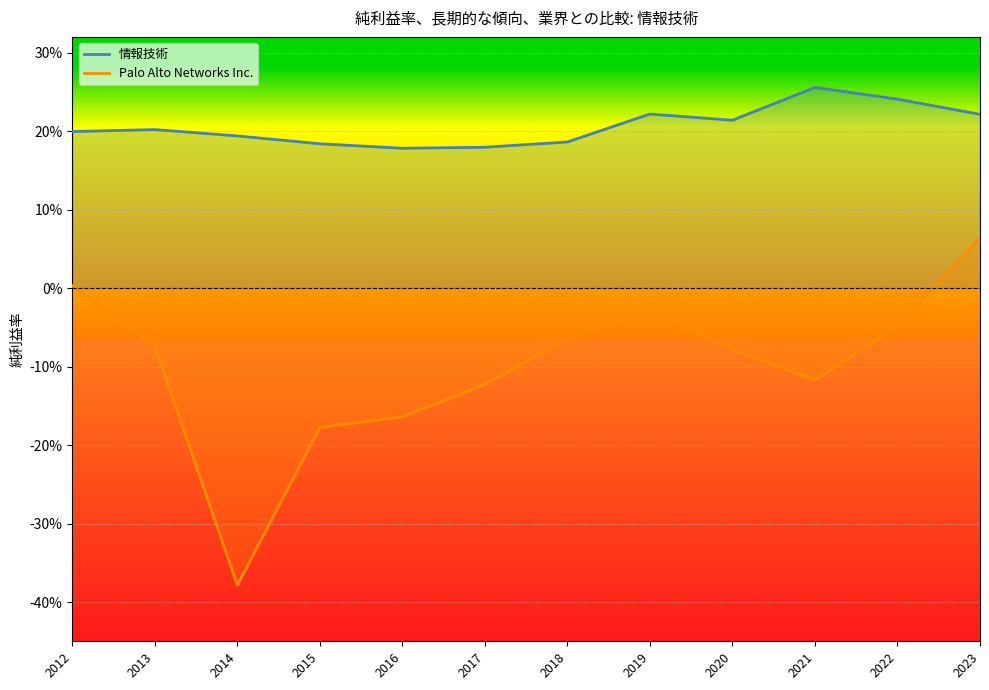

What is the difference between the highest and lowest values at 2023?

0.2